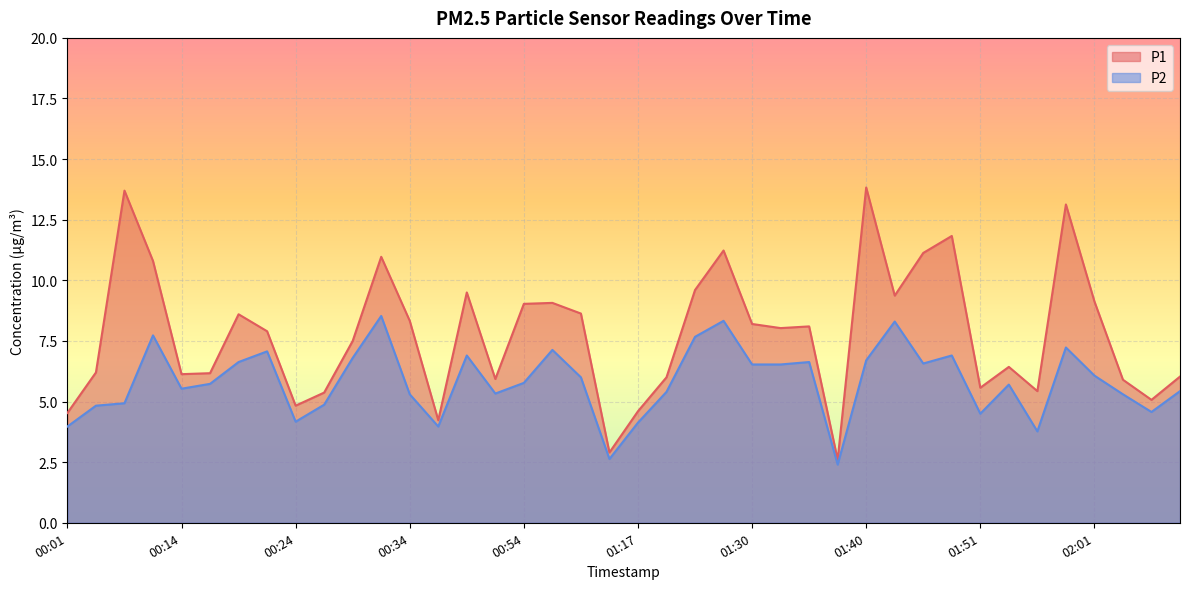

What is the highest value of the P1 series?

13.8